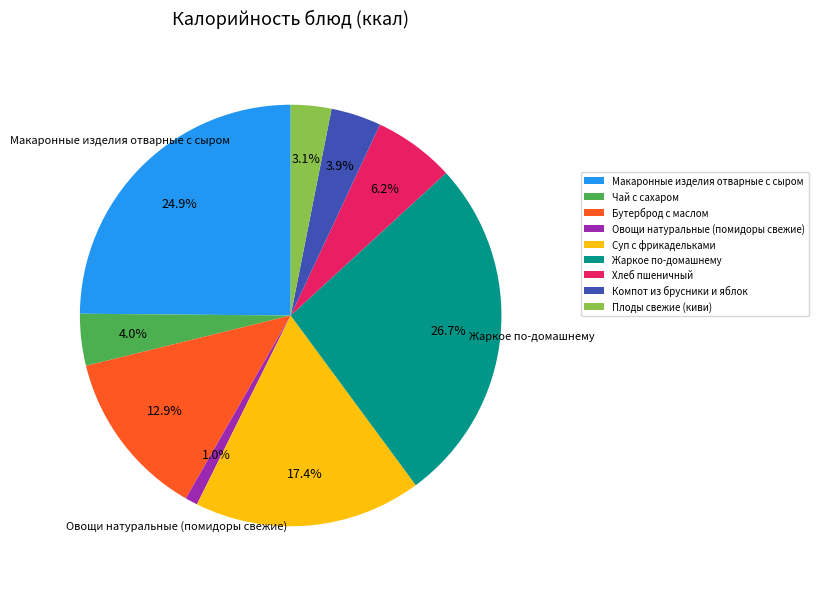

Is the sum of Макаронные изделия отварные с сыром and Суп с фрикадельками greater than half?

No